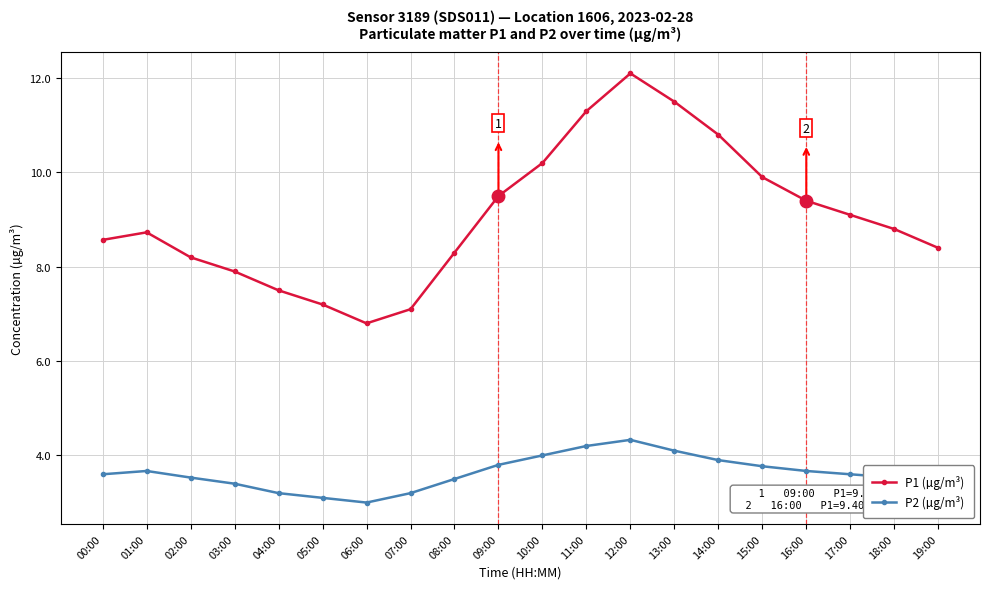

Which category has the lowest value in the P2 (µg/m³) series?

06:00